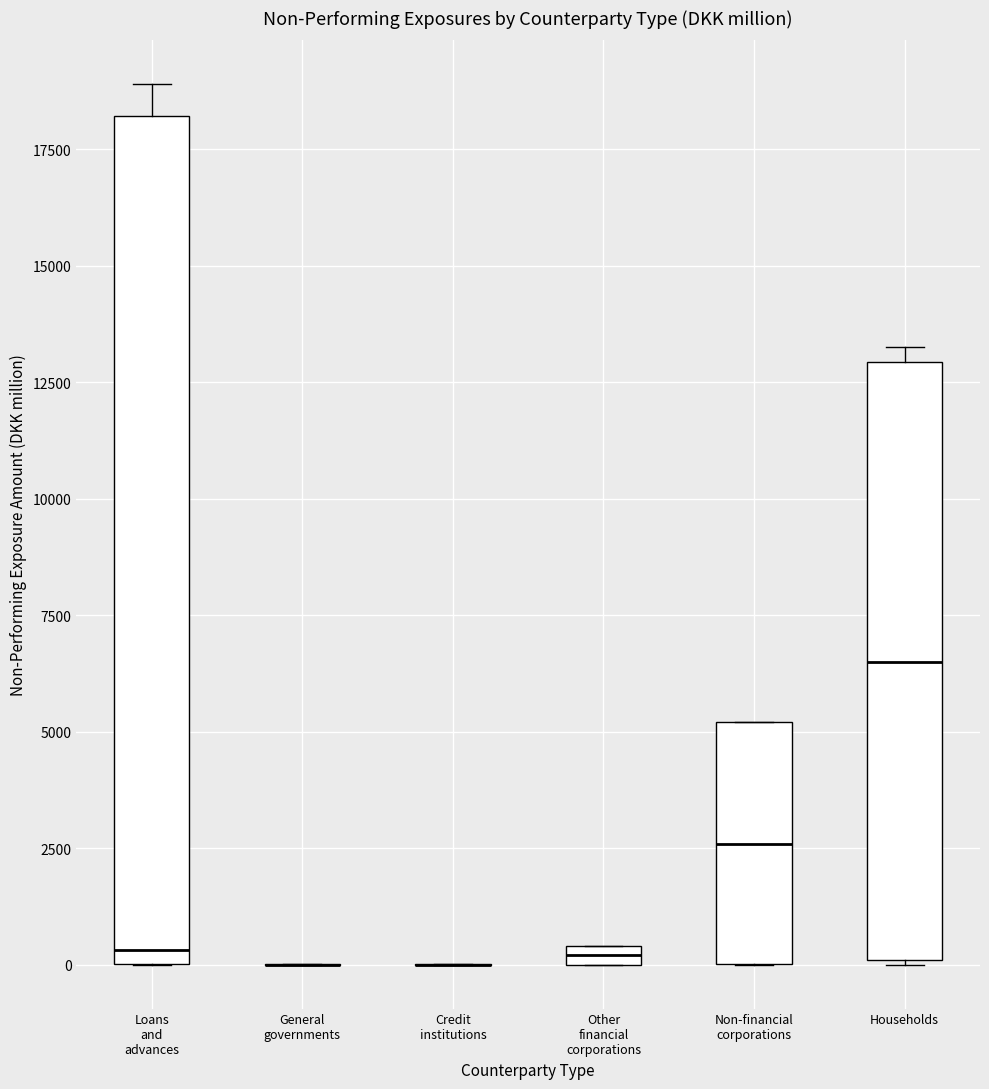

Where is the upper edge of the box for Other financial corporations on the y-axis? The values are not printed on the chart, so give them approximately, as read against the axis.

500